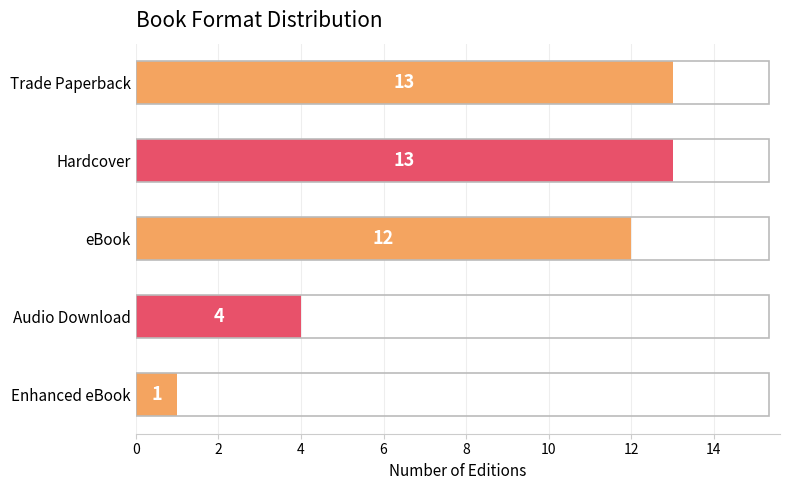

What is the sum of all values?

43